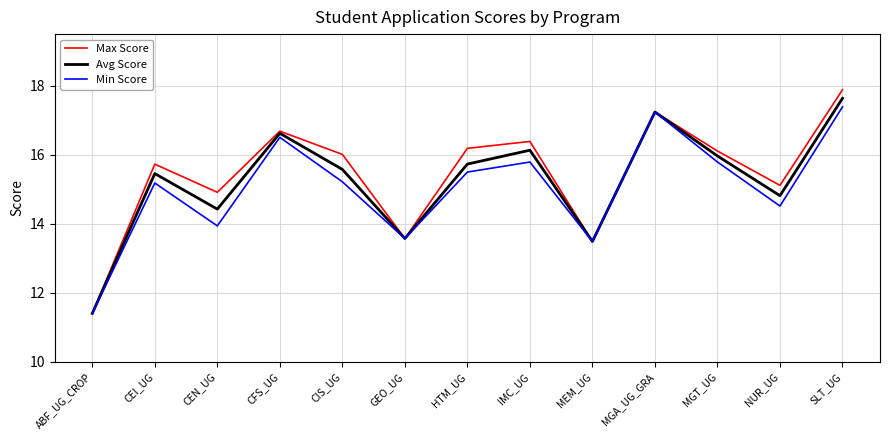

List the series in order of their overall mean, lowest first.

Min Score, Avg Score, Max Score